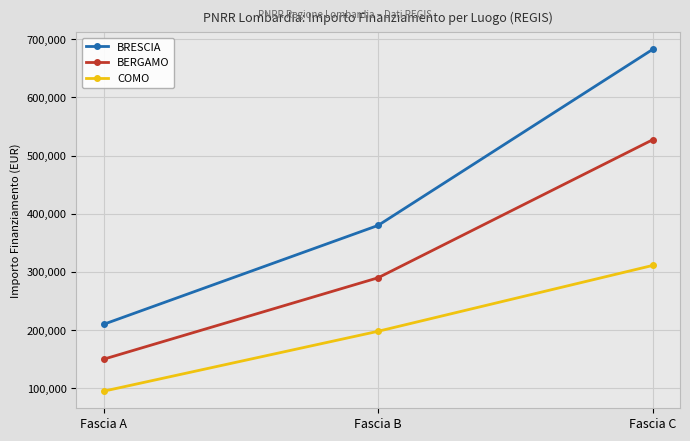

Is the value of COMO at Fascia A greater than the value of BRESCIA at Fascia C?

No